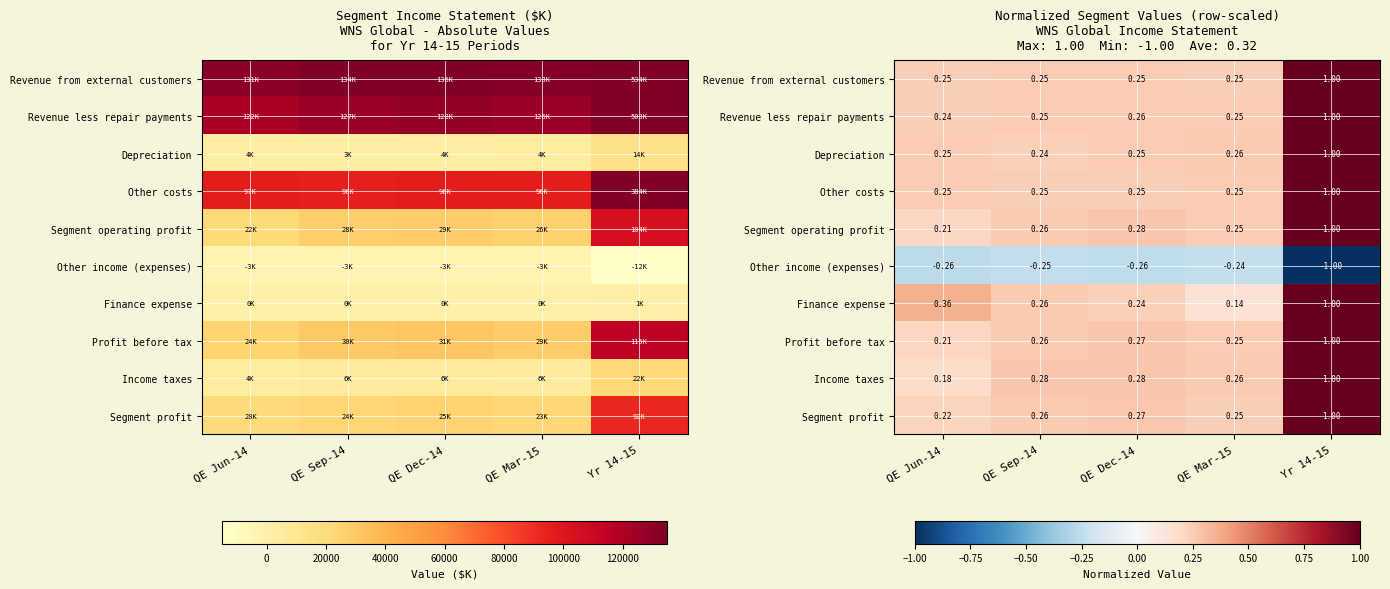

Between QE Dec-14 and Yr 14-15, which is larger?

Yr 14-15